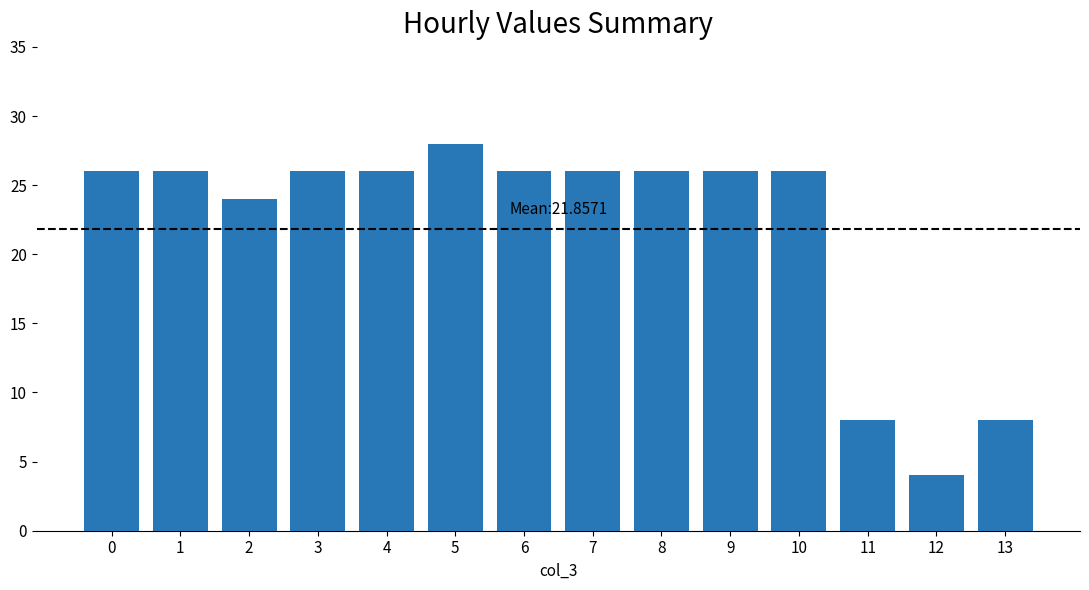

What is the maximum value shown in the chart?

28